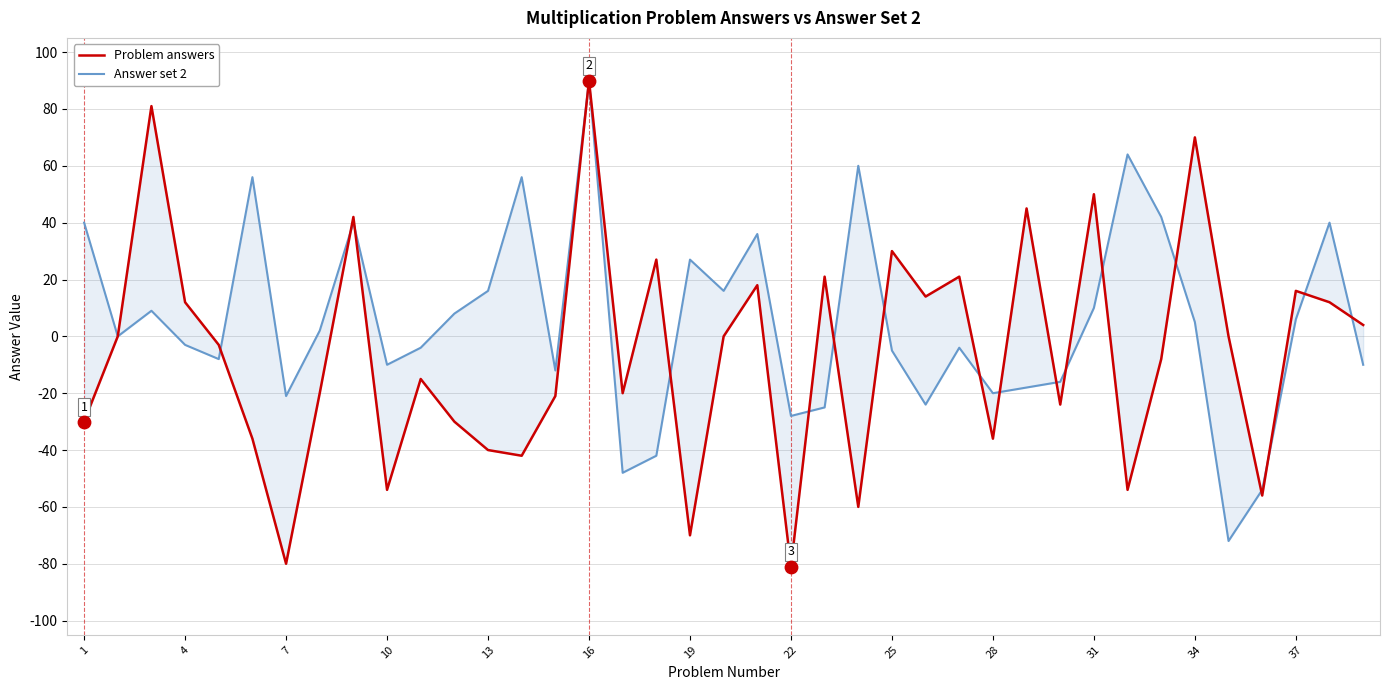

Is the value of Answer set 2 at 24 greater than the value of Problem answers at 26?

No